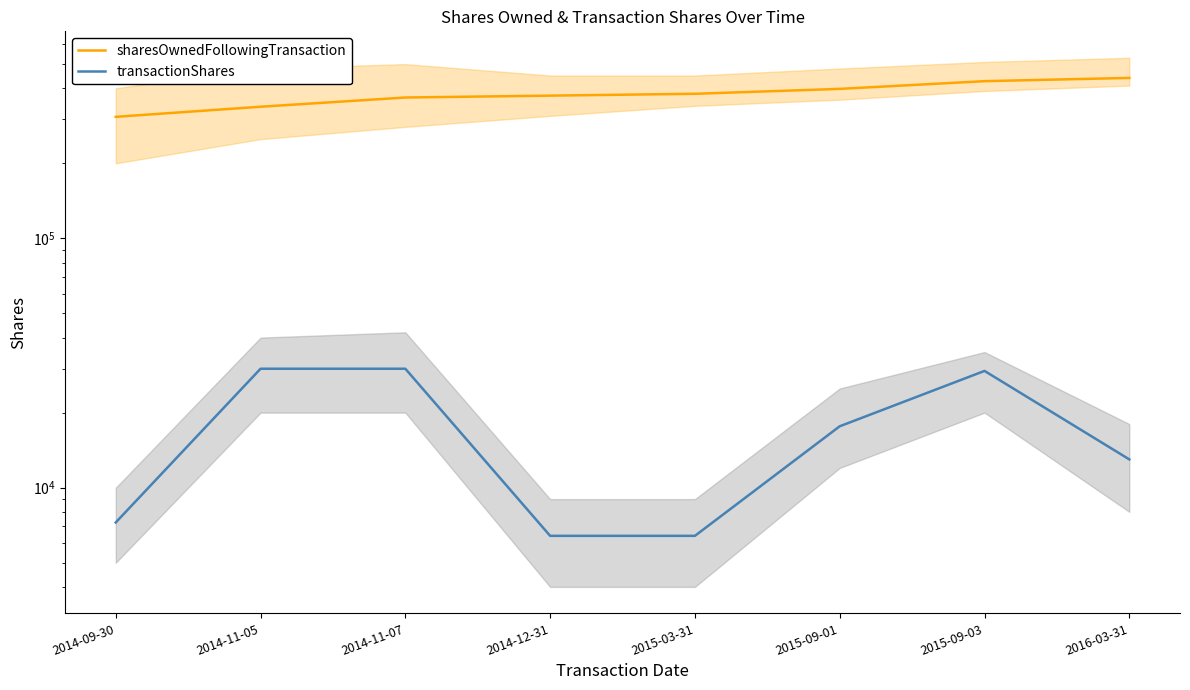

True or false: transactionShares has more than 2 points higher than both neighbors.

False